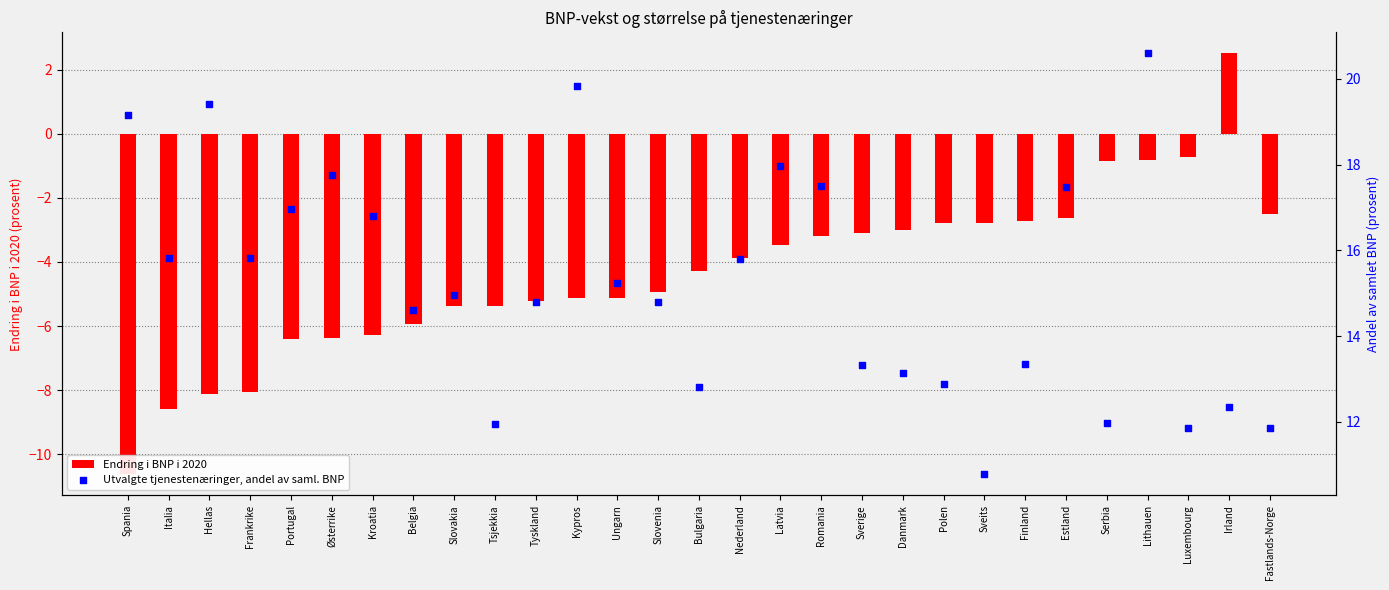

Which series has the widest spread of Y values?

Endring i BNP i 2020